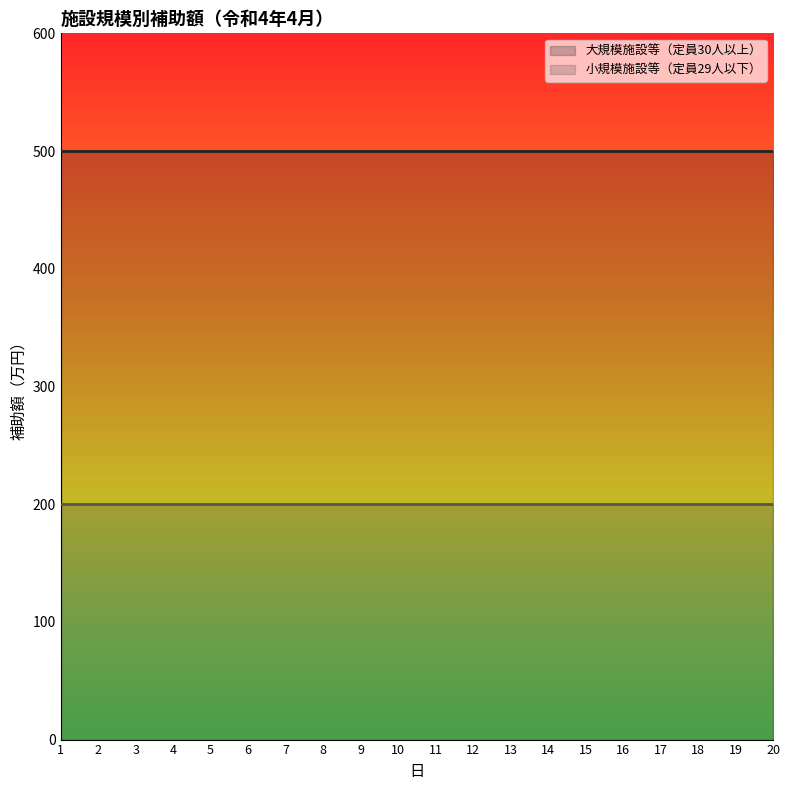

How many series are shown in this chart?

2